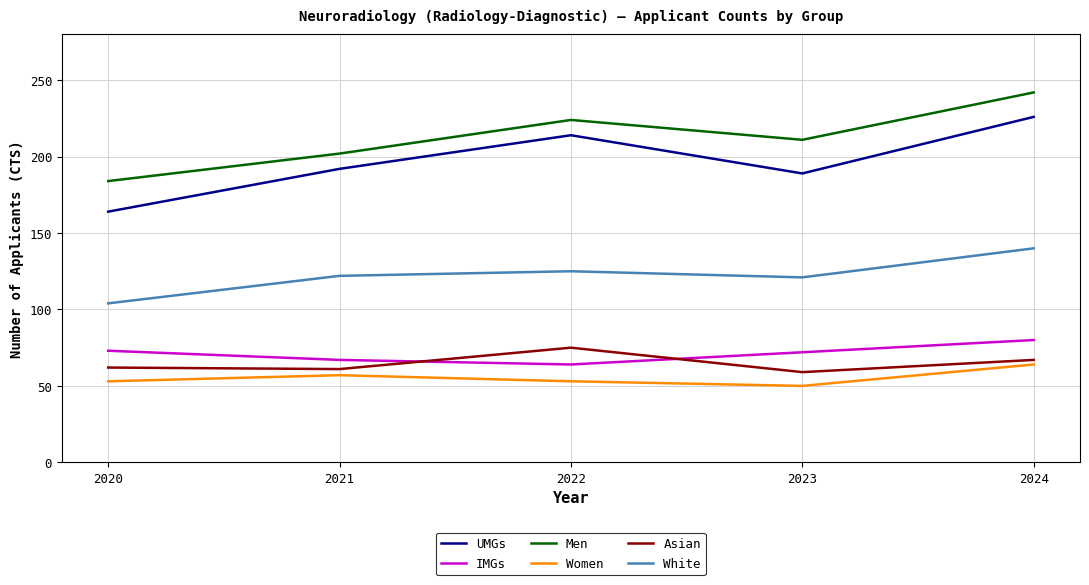

List the labels in order of Men value, smallest first.

2020, 2021, 2023, 2022, 2024